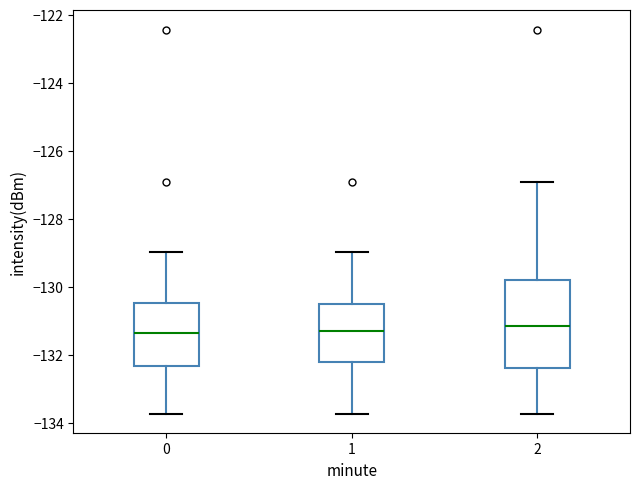

Where does the median line of the box at x = 2 sit on the y-axis? The values are not printed on the chart, so give them approximately, as read against the axis.

-131.2